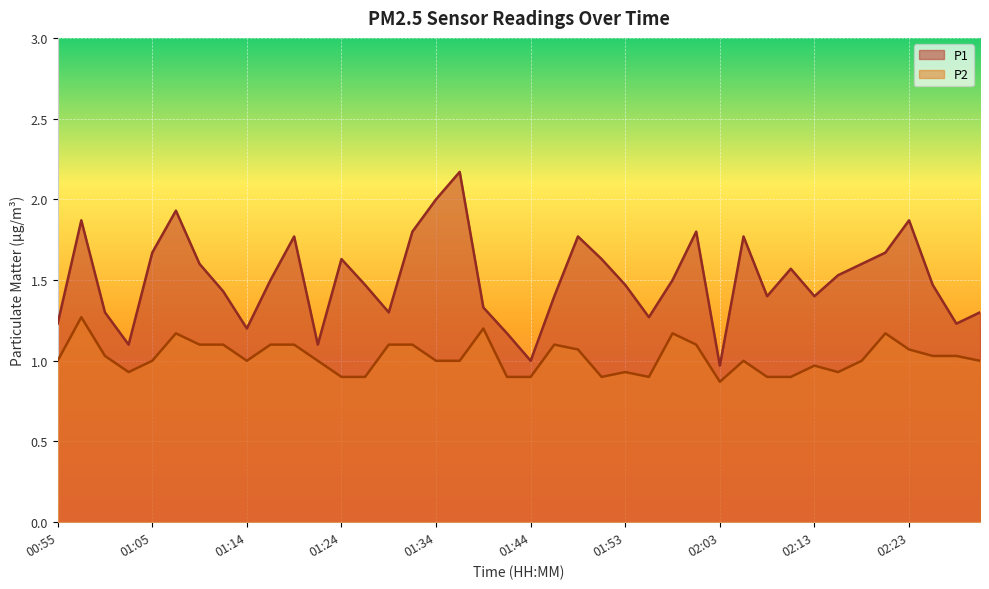

Reading left to right, what are all the values shown in this chart?

P1: 00:55=1.2	00:57=1.9	01:00=1.3	01:02=1.1	01:05=1.7	01:07=1.9	01:10=1.6	01:12=1.4	01:14=1.2	01:17=1.5	01:19=1.8	01:22=1.1	01:24=1.6	01:27=1.5	01:29=1.3	01:31=1.8	01:34=2.0	01:36=2.2	01:39=1.3	01:41=1.2	01:44=1.0	01:46=1.4	01:48=1.8	01:51=1.6	01:53=1.5	01:56=1.3	01:58=1.5	02:01=1.8	02:03=1.0	02:06=1.8	02:08=1.4	02:10=1.6	02:13=1.4	02:15=1.5	02:18=1.6	02:20=1.7	02:23=1.9	02:25=1.5	02:27=1.2	02:30=1.3
P2: 00:55=1.0	00:57=1.3	01:00=1.0	01:02=0.9	01:05=1.0	01:07=1.2	01:10=1.1	01:12=1.1	01:14=1.0	01:17=1.1	01:19=1.1	01:22=1.0	01:24=0.9	01:27=0.9	01:29=1.1	01:31=1.1	01:34=1.0	01:36=1.0	01:39=1.2	01:41=0.9	01:44=0.9	01:46=1.1	01:48=1.1	01:51=0.9	01:53=0.9	01:56=0.9	01:58=1.2	02:01=1.1	02:03=0.9	02:06=1.0	02:08=0.9	02:10=0.9	02:13=1.0	02:15=0.9	02:18=1.0	02:20=1.2	02:23=1.1	02:25=1.0	02:27=1.0	02:30=1.0